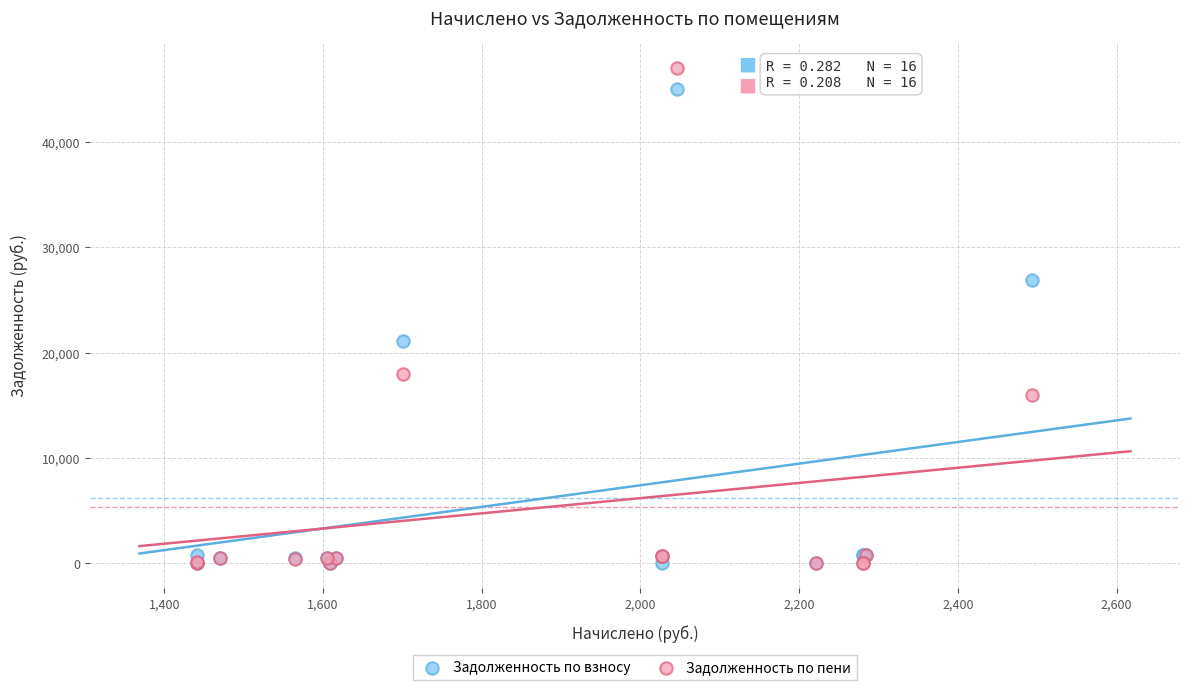

In the Задолженность по взносу series, what Y value is closest to 22518?

21144.8